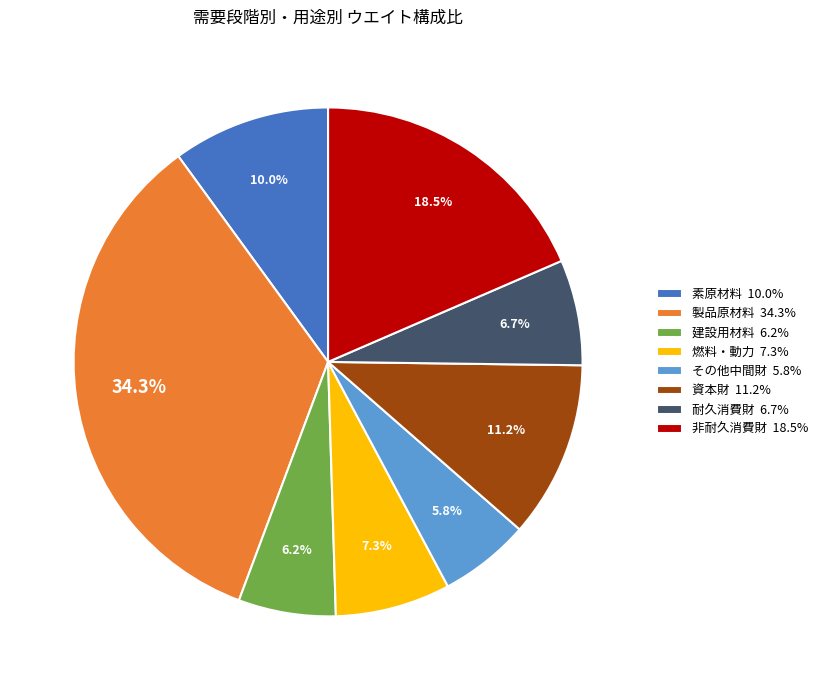

What percentage is the 製品原材料 slice, to the nearest percent?

34%